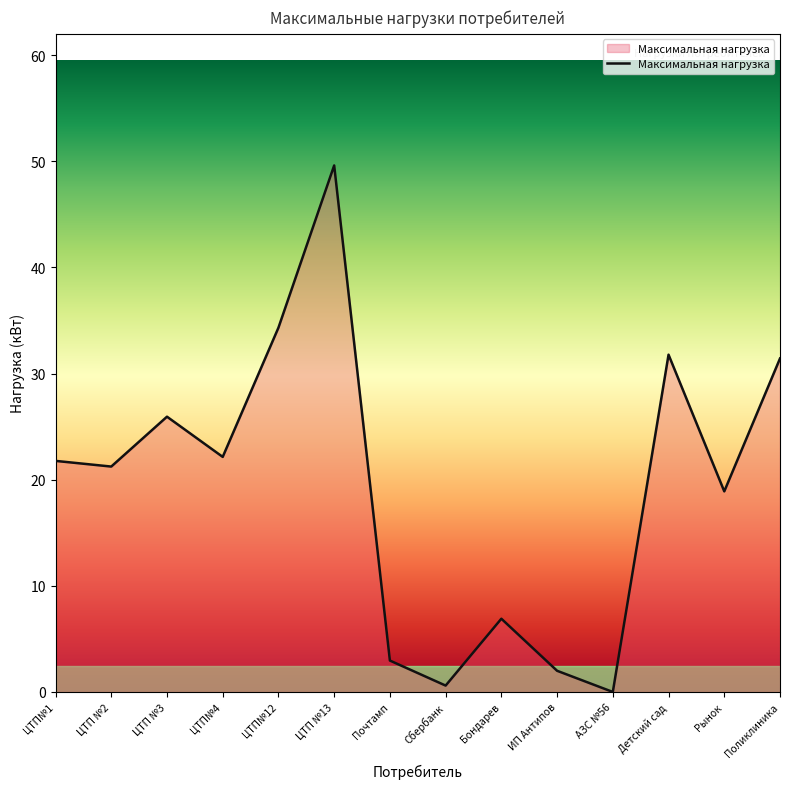

What is the greatest value displayed?

49.6